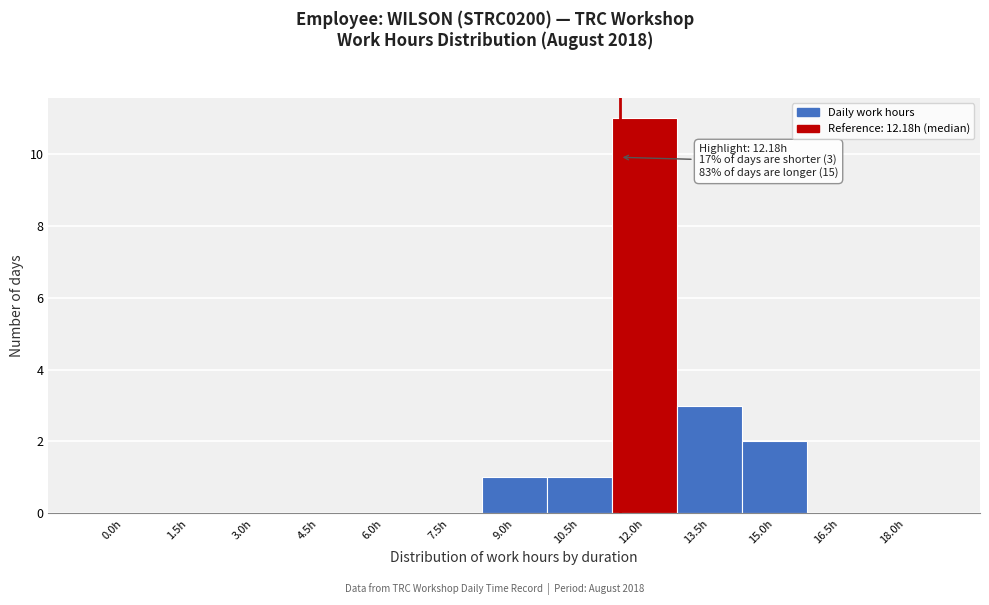

Reading right to left, what are all the values shown in this chart?

18.0h=0	16.5h=0	15.0h=2	13.5h=3	12.0h=11	10.5h=1	9.0h=1	7.5h=0	6.0h=0	4.5h=0	3.0h=0	1.5h=0	0.0h=0